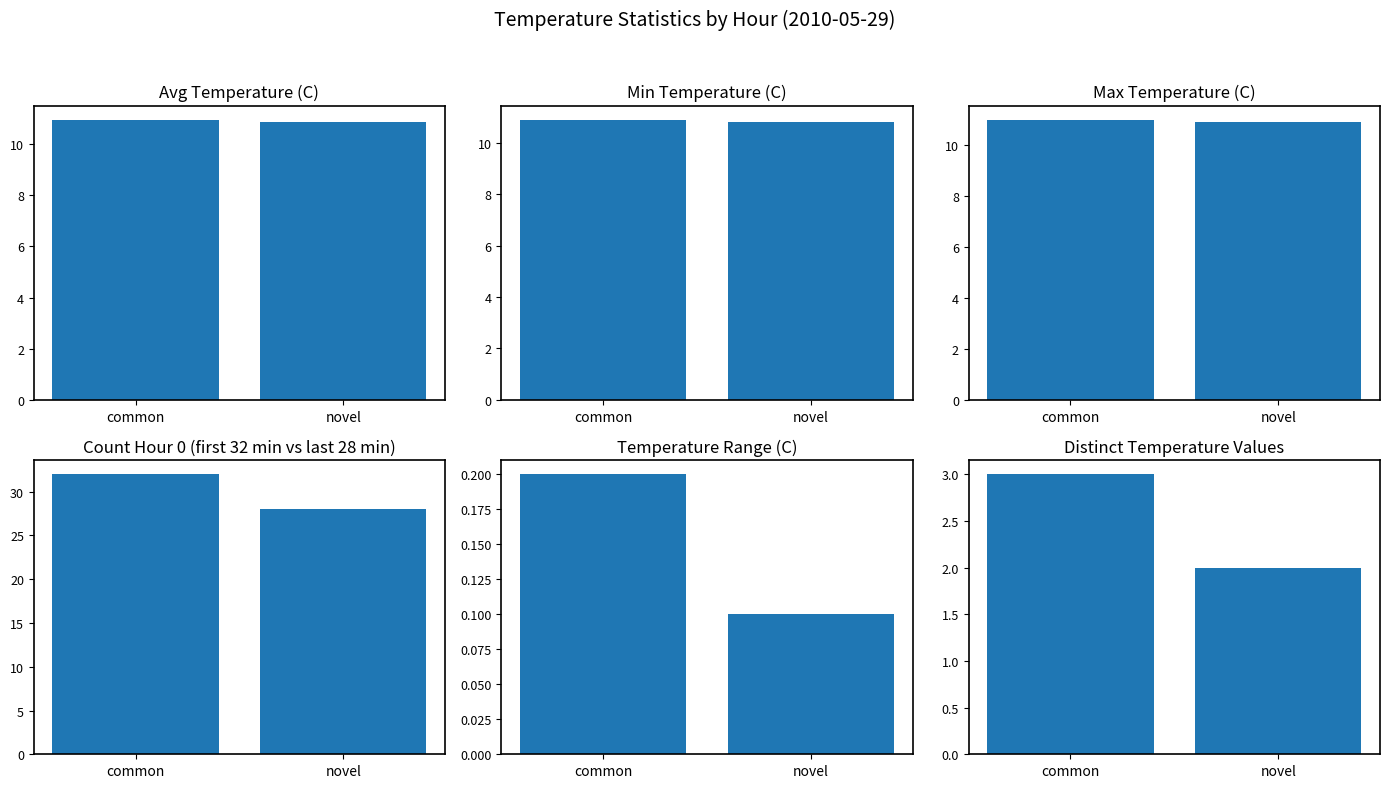

Which has a higher value, novel or common?

common